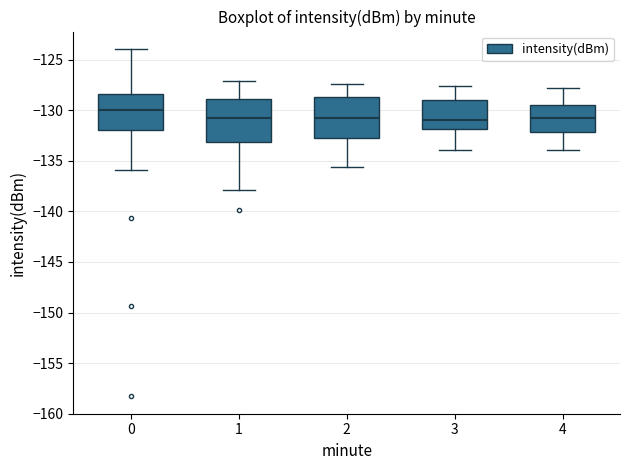

Where does the lower whisker of the box at x = 2 end on the y-axis? The values are not printed on the chart, so give them approximately, as read against the axis.

-135.5